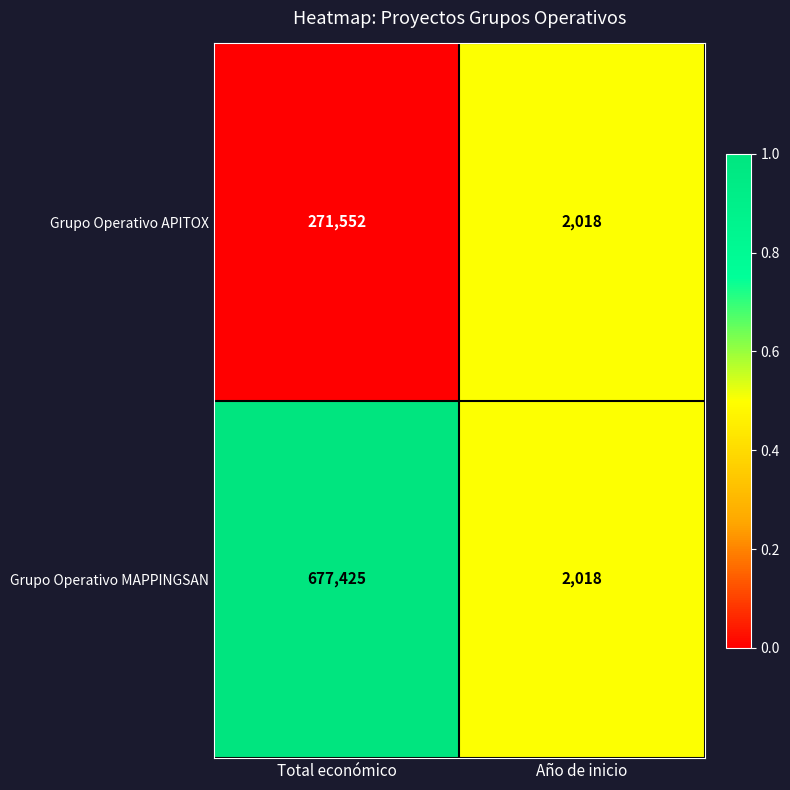

What is the sum of the Grupo Operativo APITOX values at Total económico and Año de inicio?

273570